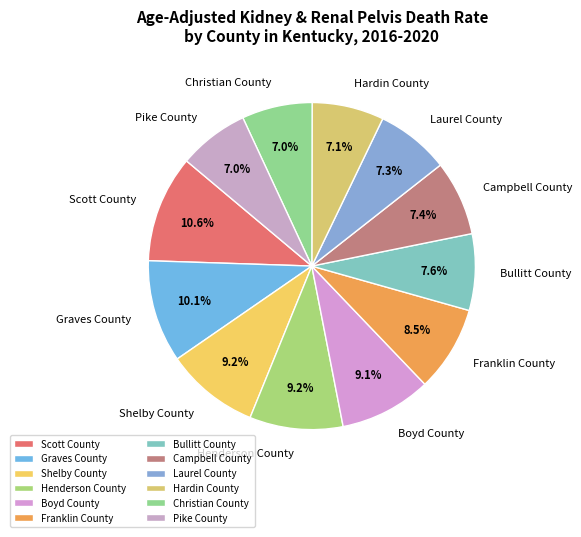

Does Scott County account for over 50% of the chart?

No